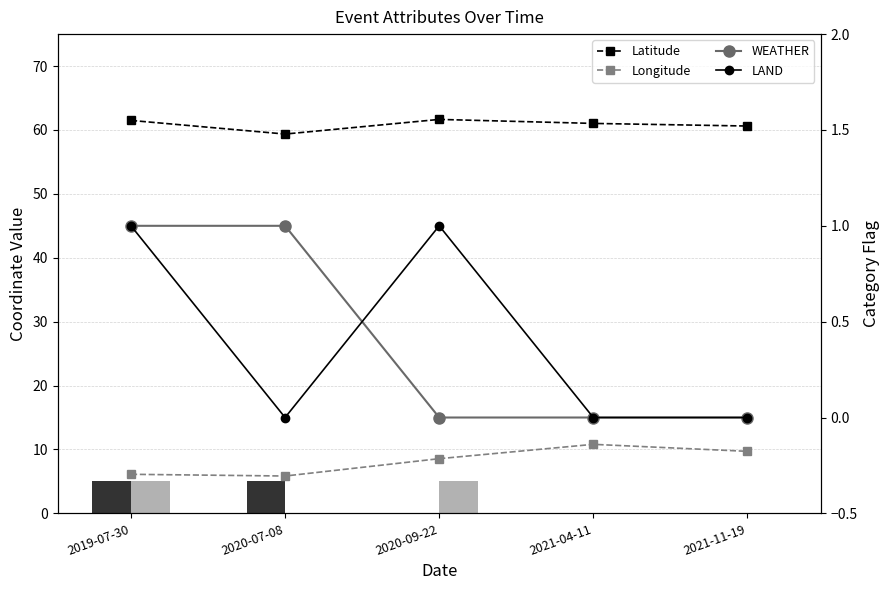

Which category has the lowest value across all series?

2020-09-22